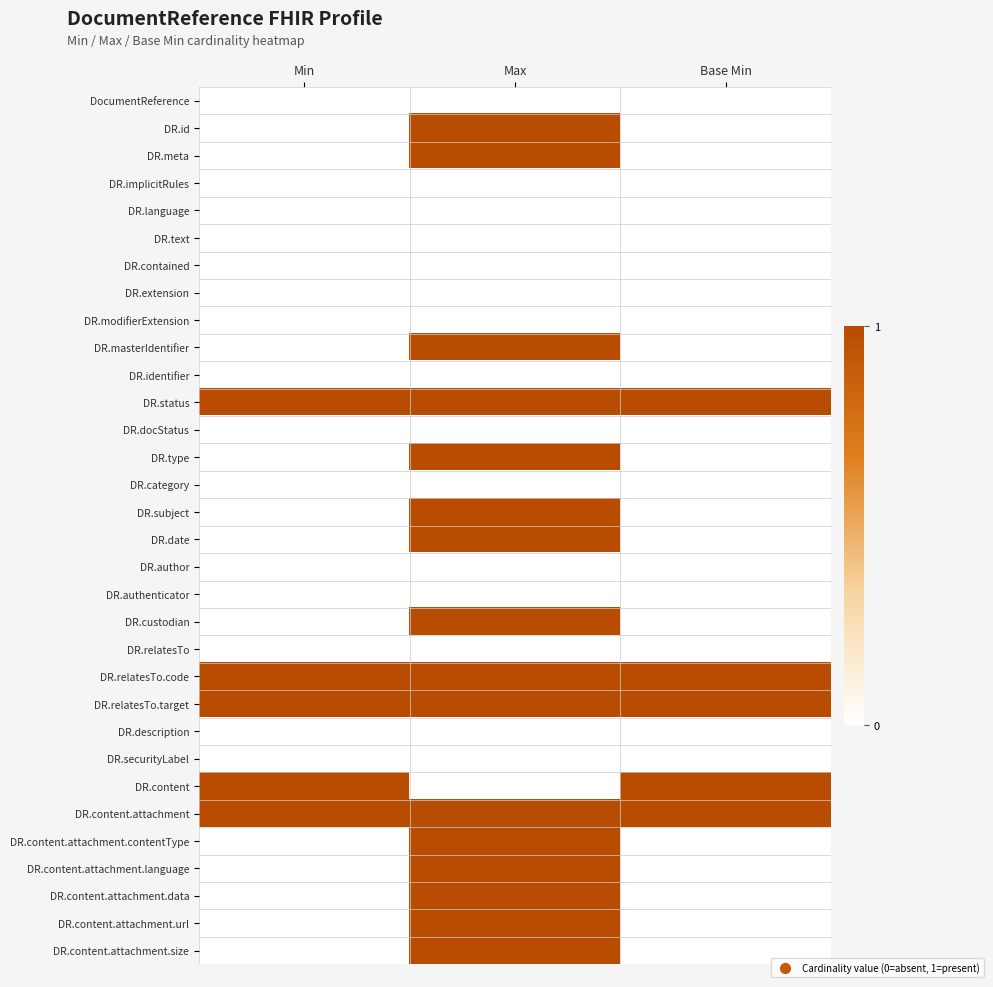

Reading right to left, what are all the values shown in this chart?

DocumentReference: Base Min=0	Max=0	Min=0
DR.id: Base Min=0	Max=1	Min=0
DR.meta: Base Min=0	Max=1	Min=0
DR.implicitRules: Base Min=0	Max=0	Min=0
DR.language: Base Min=0	Max=0	Min=0
DR.text: Base Min=0	Max=0	Min=0
DR.contained: Base Min=0	Max=0	Min=0
DR.extension: Base Min=0	Max=0	Min=0
DR.modifierExtension: Base Min=0	Max=0	Min=0
DR.masterIdentifier: Base Min=0	Max=1	Min=0
DR.identifier: Base Min=0	Max=0	Min=0
DR.status: Base Min=1	Max=1	Min=1
DR.docStatus: Base Min=0	Max=0	Min=0
DR.type: Base Min=0	Max=1	Min=0
DR.category: Base Min=0	Max=0	Min=0
DR.subject: Base Min=0	Max=1	Min=0
DR.date: Base Min=0	Max=1	Min=0
DR.author: Base Min=0	Max=0	Min=0
DR.authenticator: Base Min=0	Max=0	Min=0
DR.custodian: Base Min=0	Max=1	Min=0
DR.relatesTo: Base Min=0	Max=0	Min=0
DR.relatesTo.code: Base Min=1	Max=1	Min=1
DR.relatesTo.target: Base Min=1	Max=1	Min=1
DR.description: Base Min=0	Max=0	Min=0
DR.securityLabel: Base Min=0	Max=0	Min=0
DR.content: Base Min=1	Max=0	Min=1
DR.content.attachment: Base Min=1	Max=1	Min=1
DR.content.attachment.contentType: Base Min=0	Max=1	Min=0
DR.content.attachment.language: Base Min=0	Max=1	Min=0
DR.content.attachment.data: Base Min=0	Max=1	Min=0
DR.content.attachment.url: Base Min=0	Max=1	Min=0
DR.content.attachment.size: Base Min=0	Max=1	Min=0